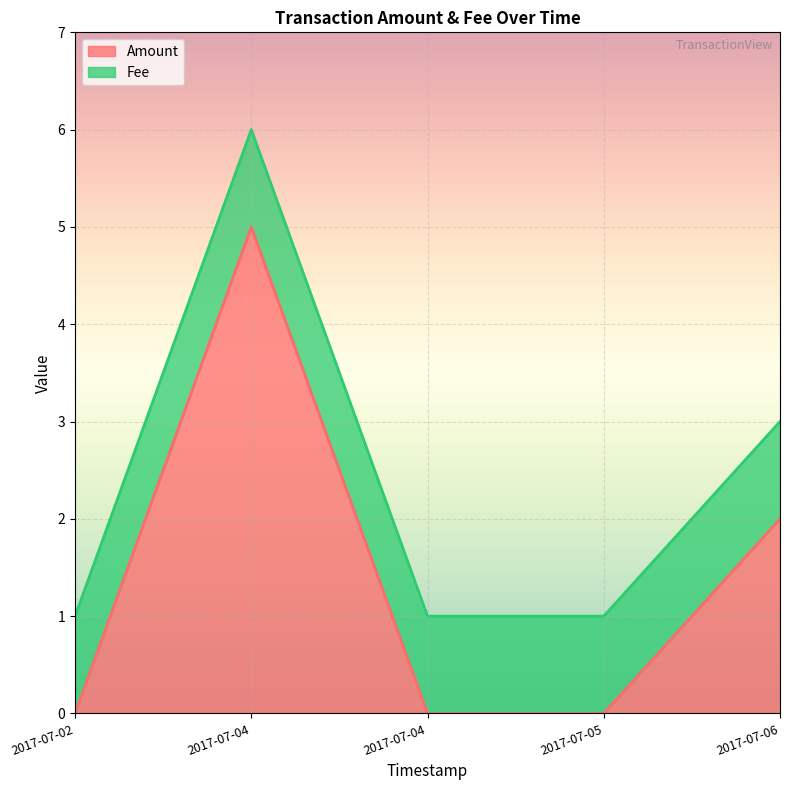

Rank the categories by value from highest to lowest.

2017-07-04, 2017-07-06, 2017-07-02, 2017-07-04, 2017-07-05